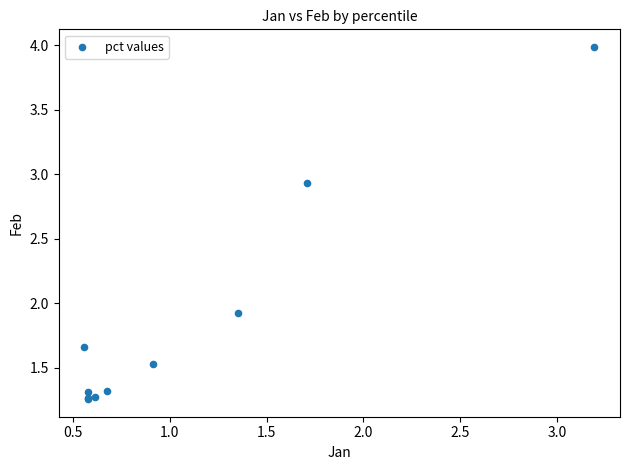

What Y value in the scatter plot is closest to 2?

1.9